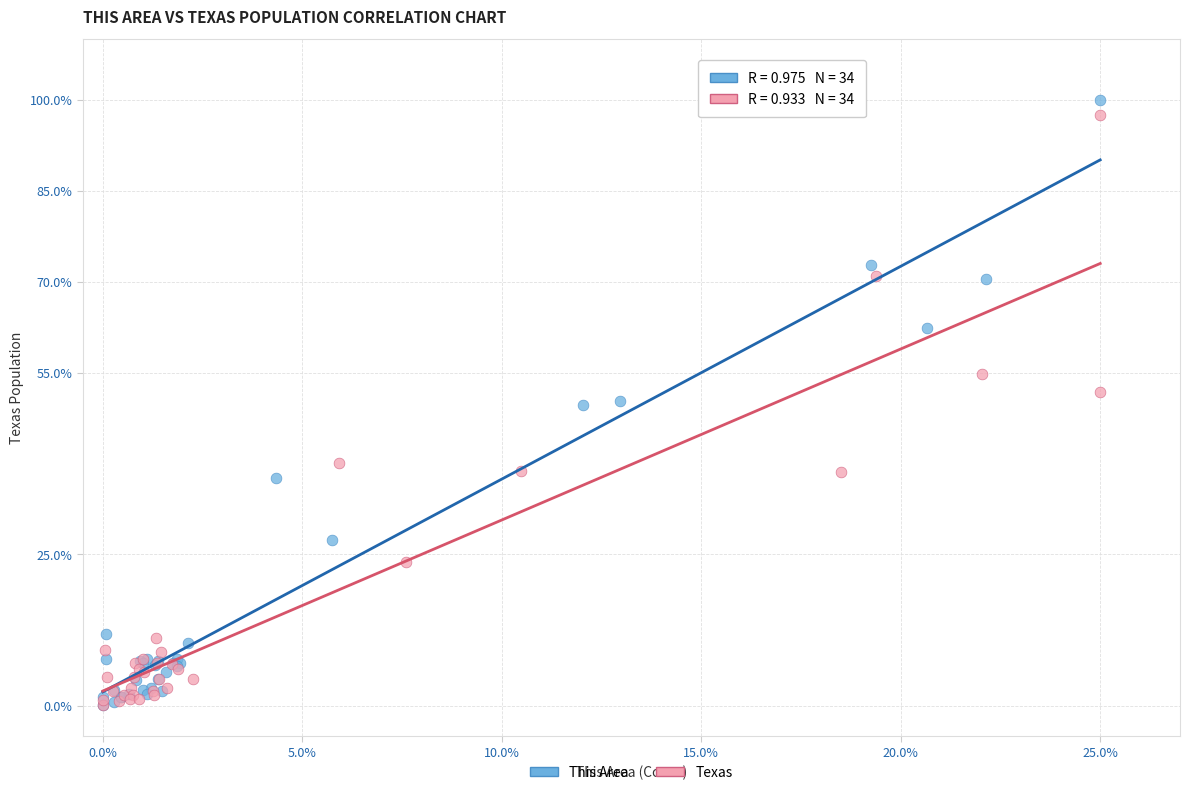

What are all the series names shown in the legend?

This Area, Texas